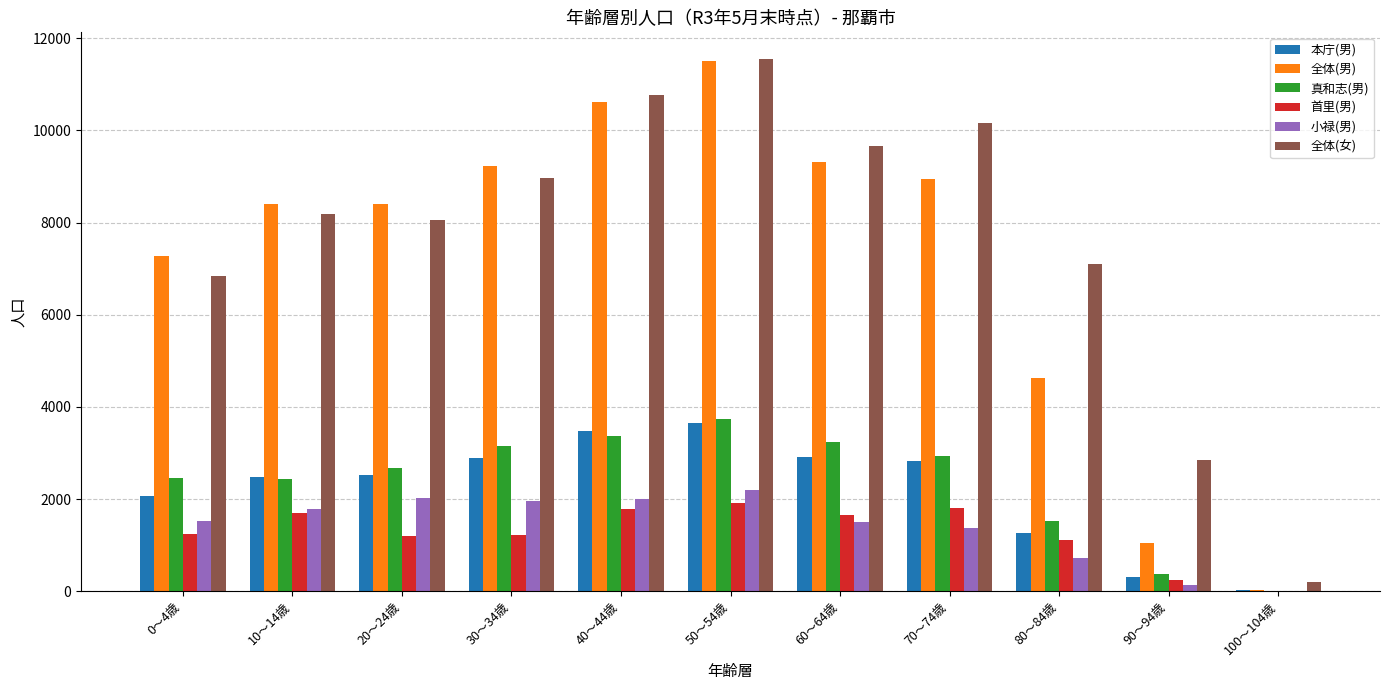

Count the number of categories in the chart.

11